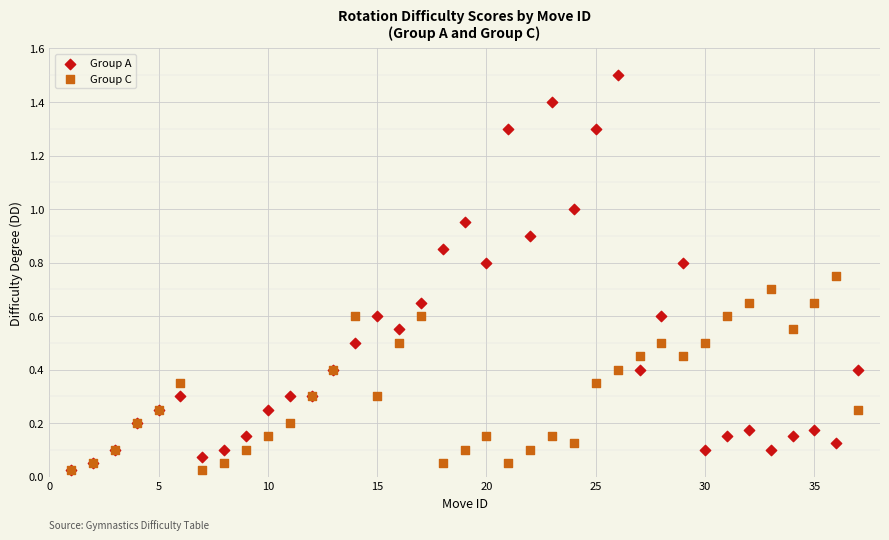

Which series reaches the maximum Y coordinate?

Group A